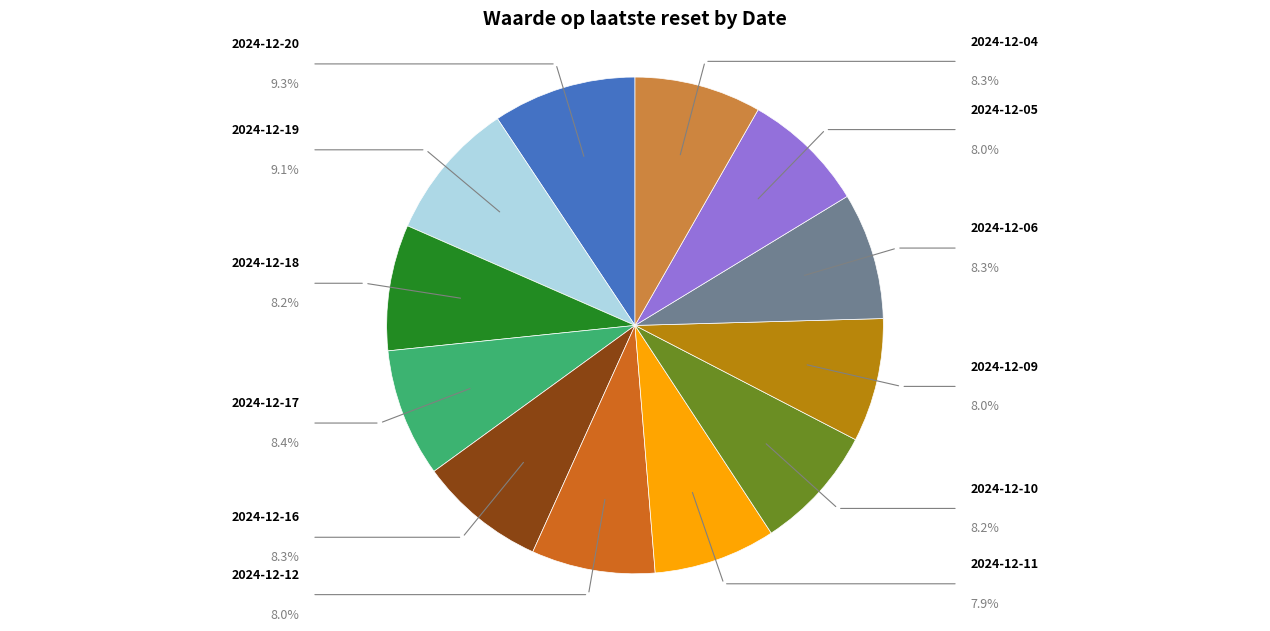

To the nearest percent, what is the combined percentage of 2024-12-09 and 2024-12-05?

16%